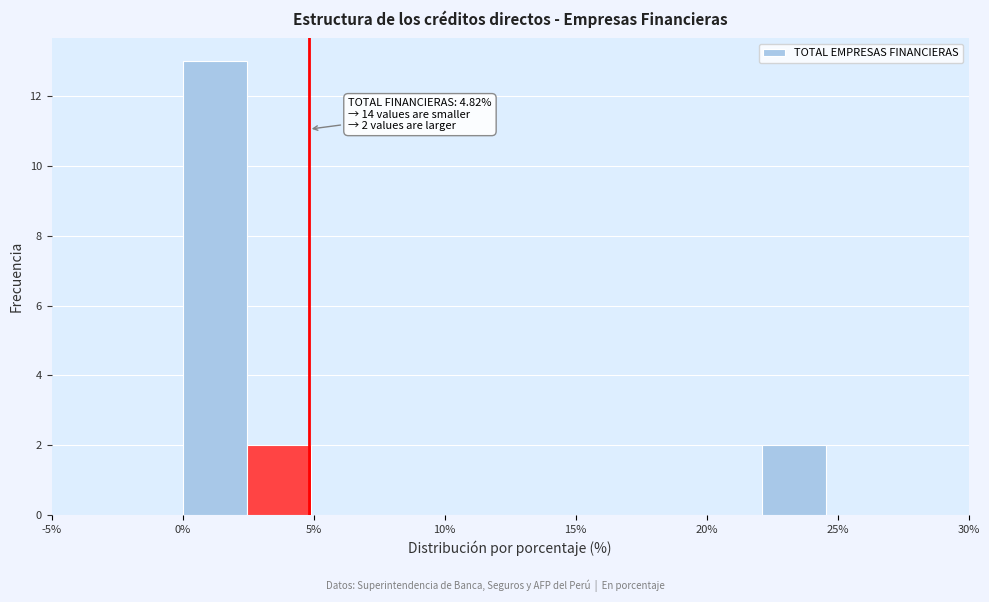

Over which range of the x-axis is the bar tallest?

0.0 to 2.5